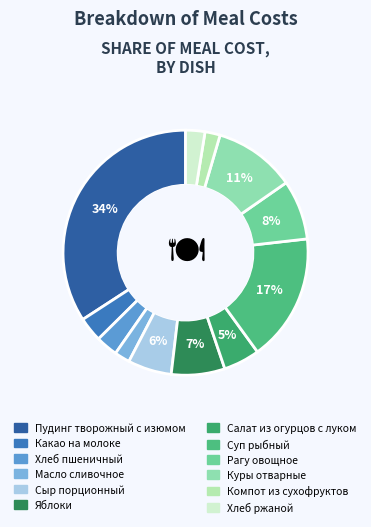

True or false: Рагу овощное accounts for 1% of the total.

False